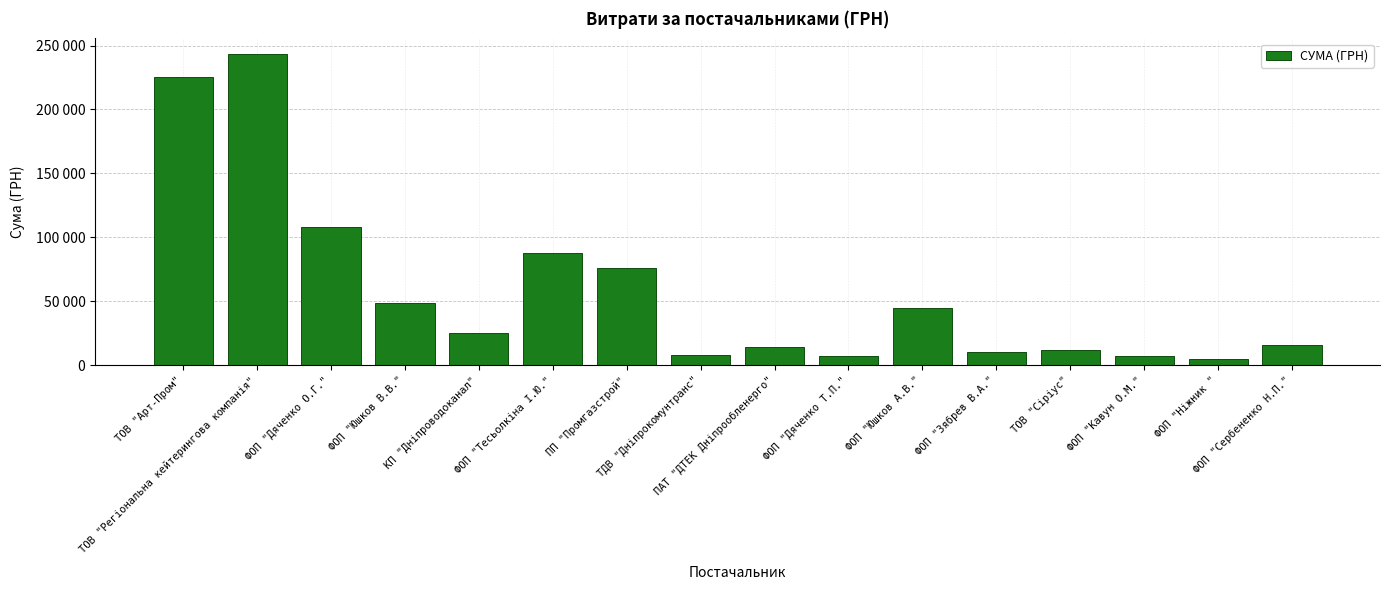

Does the chart contain stacked bars?

No